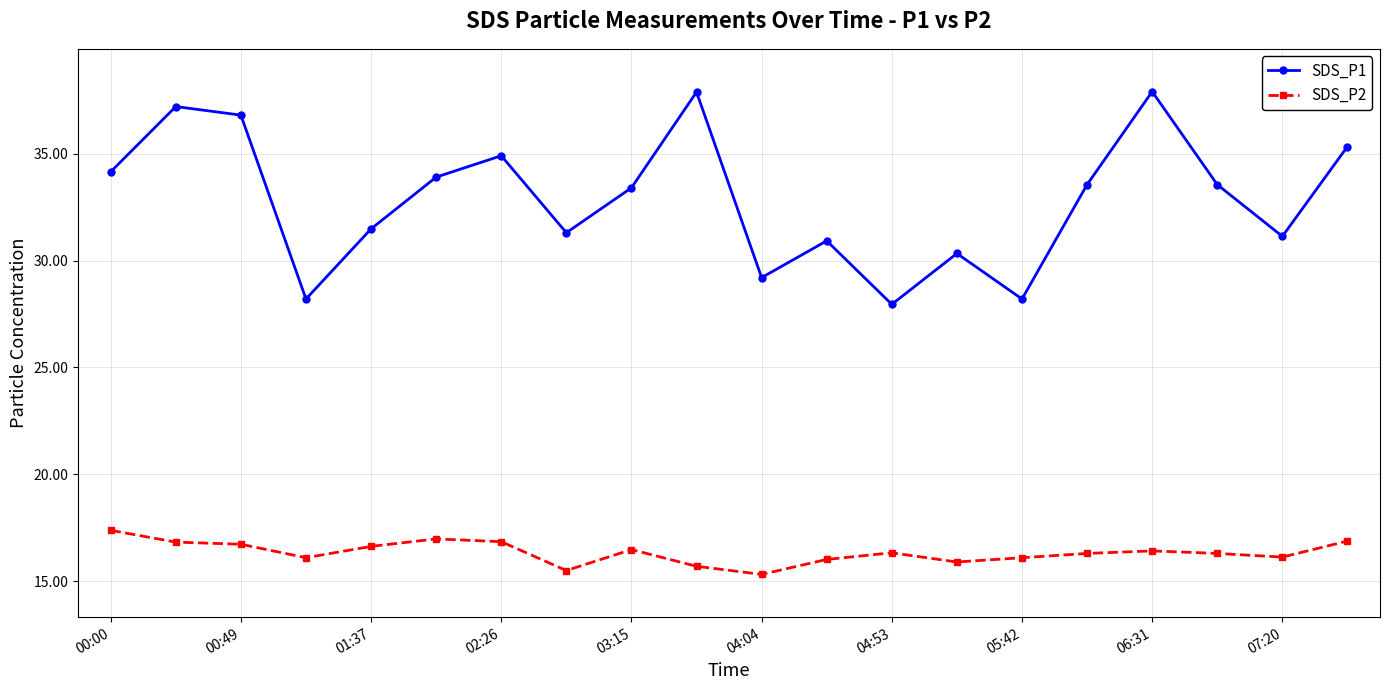

In SDS_P1, how many points are higher than both neighbors (excluding endpoints)?

6